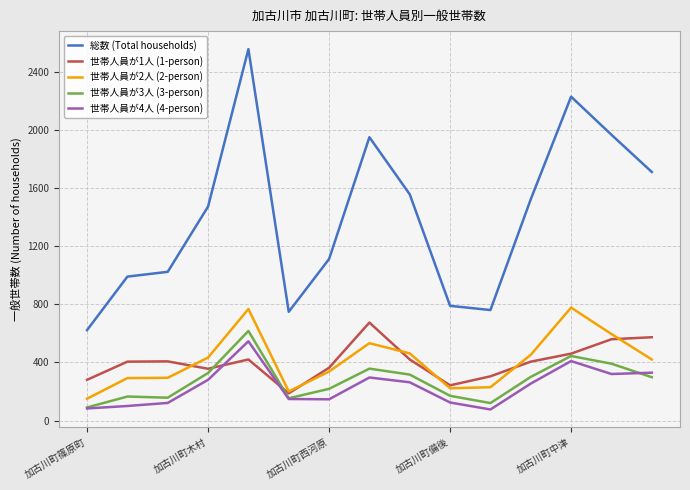

Count the number of data series in this chart.

5